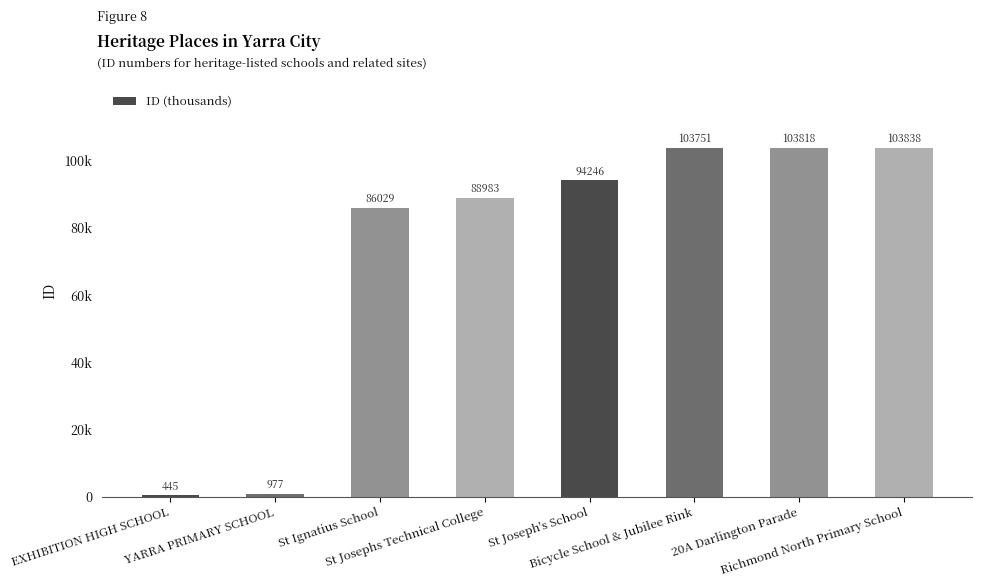

Reading left to right, list all the values displayed in this chart.

445	977	86029	88983	94246	103751	103818	103838